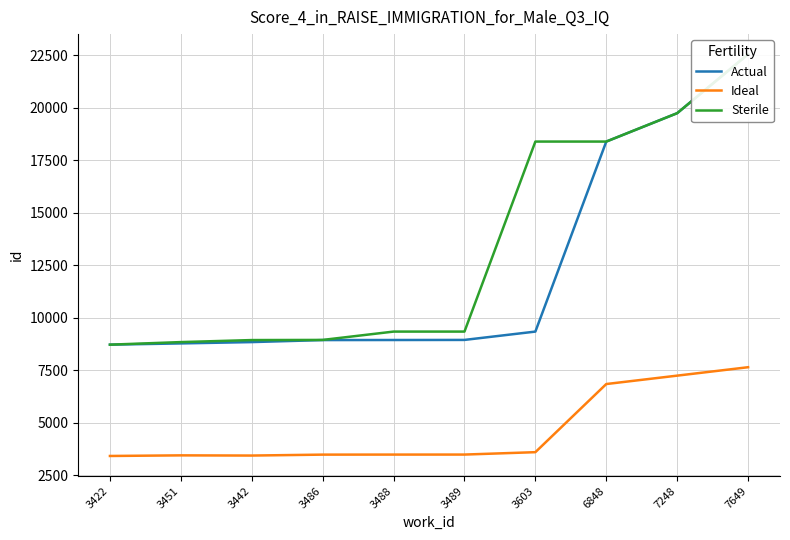

Which series has the widest spread of values?

Actual